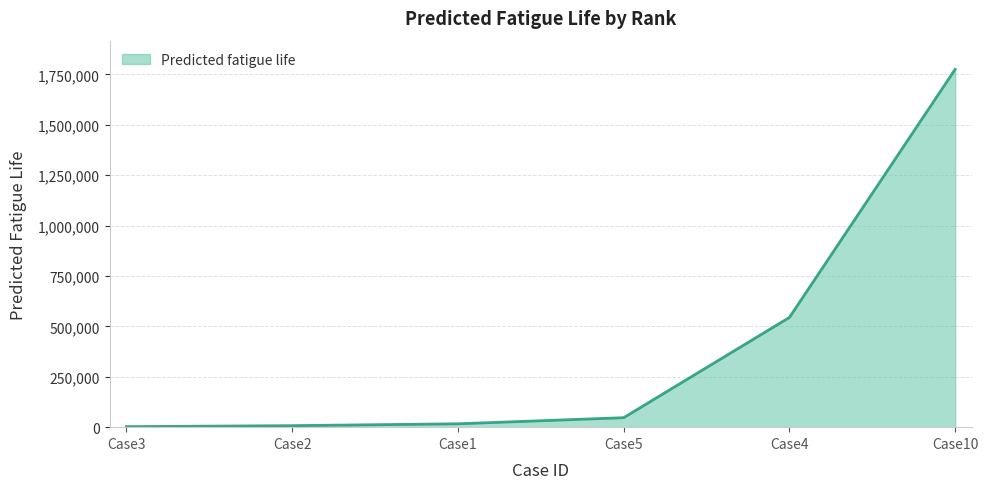

Between Case4 and Case5, which is larger?

Case4